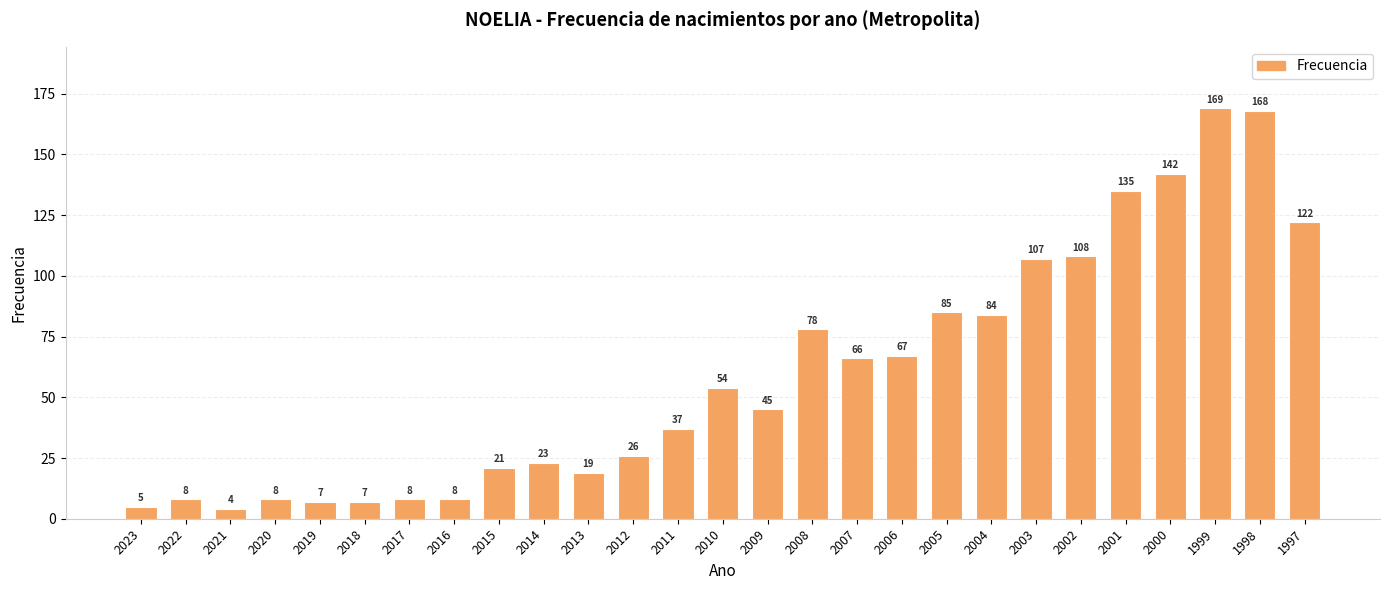

What is the value of the 5th bar from the left?

7